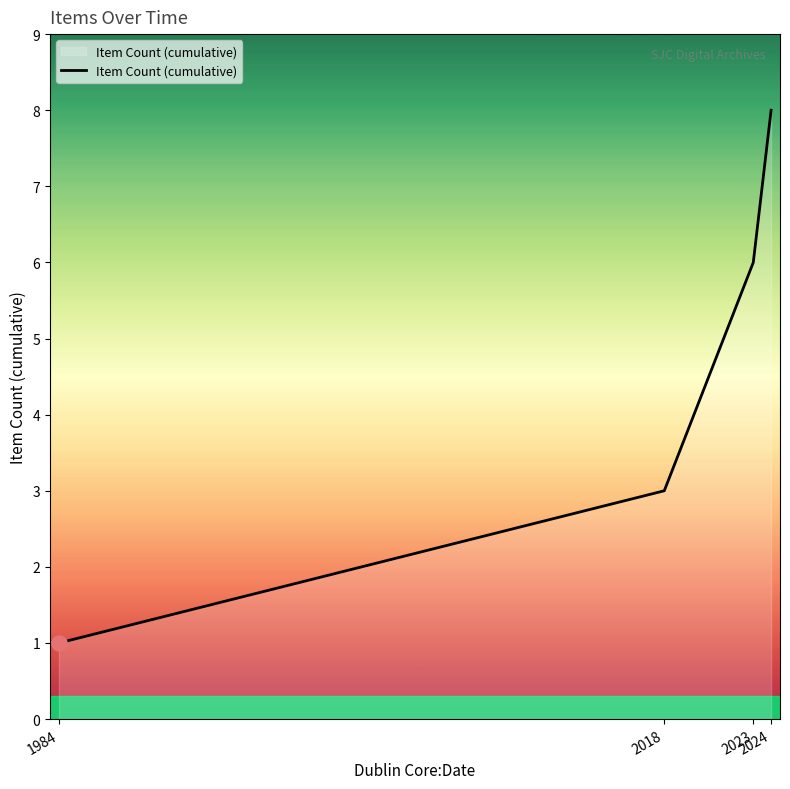

Which has a higher value, 2023 or 1984?

2023